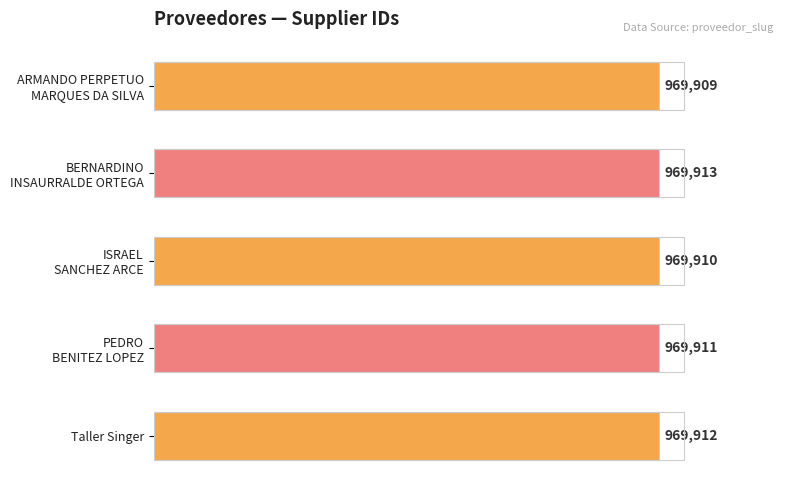

At which label is the value closest to 969911?

PEDRO
BENITEZ LOPEZ